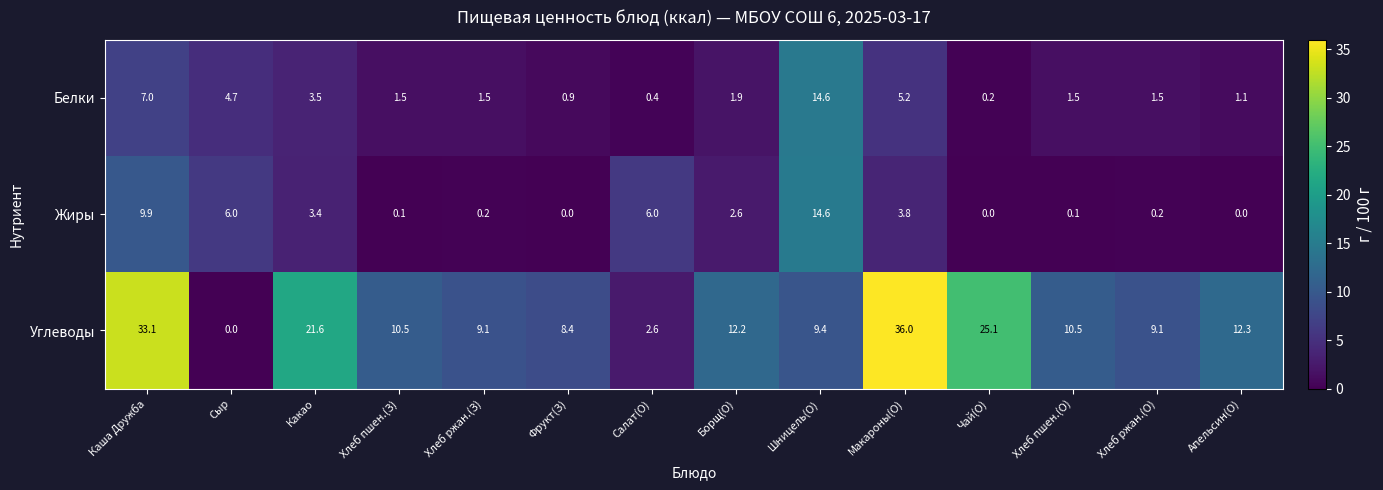

Where does the Белки series first go above 1?

Каша Дружба